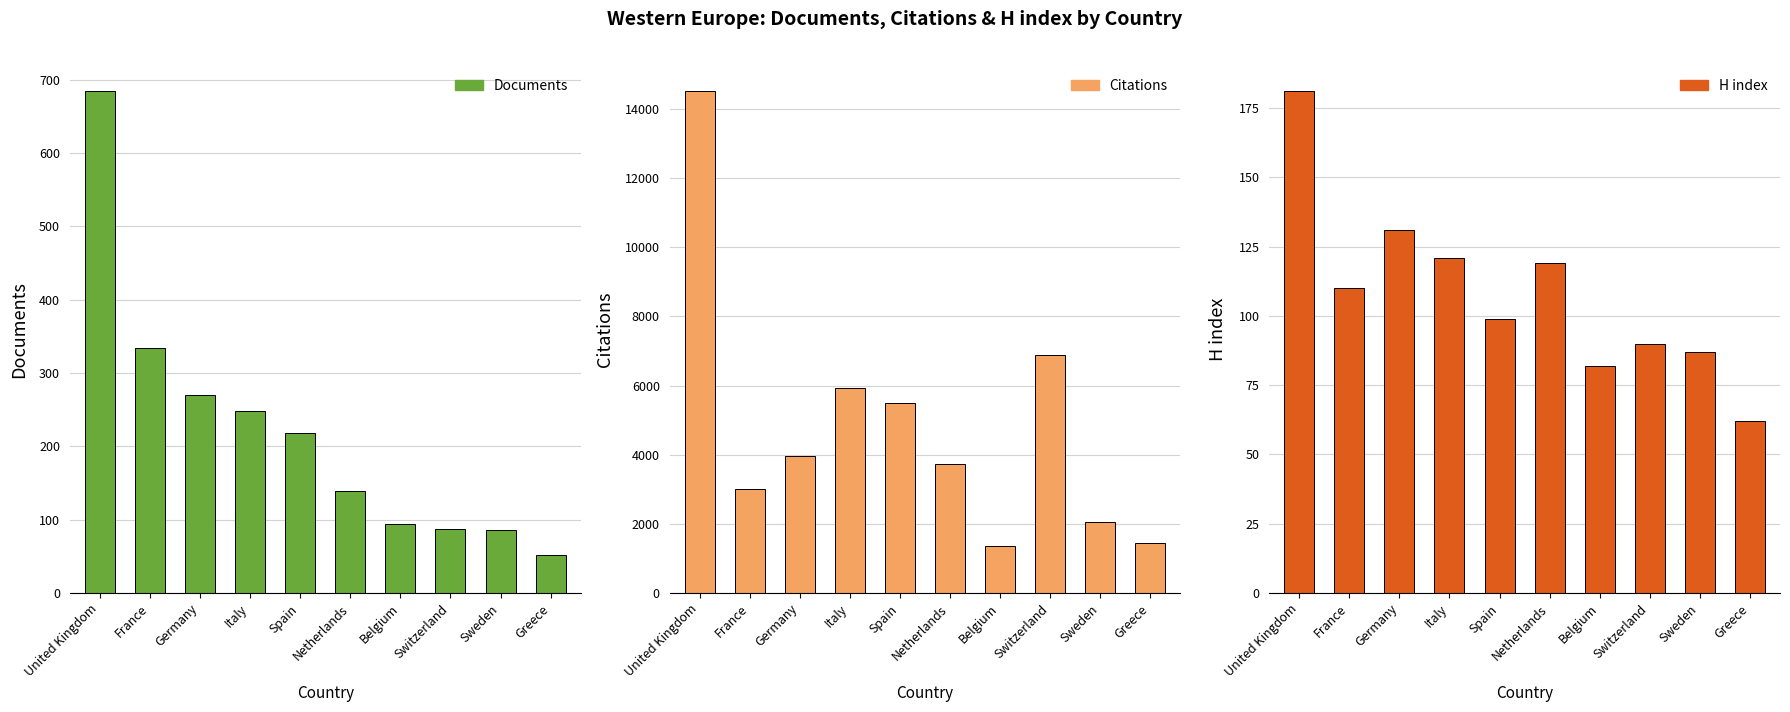

Reading left to right, what are all the values shown in this chart?

Documents: 684	334	270	248	218	139	94	88	86	52
Citations: 14507	3004	3964	5923	5506	3722	1363	6880	2058	1457
H index: 181	110	131	121	99	119	82	90	87	62